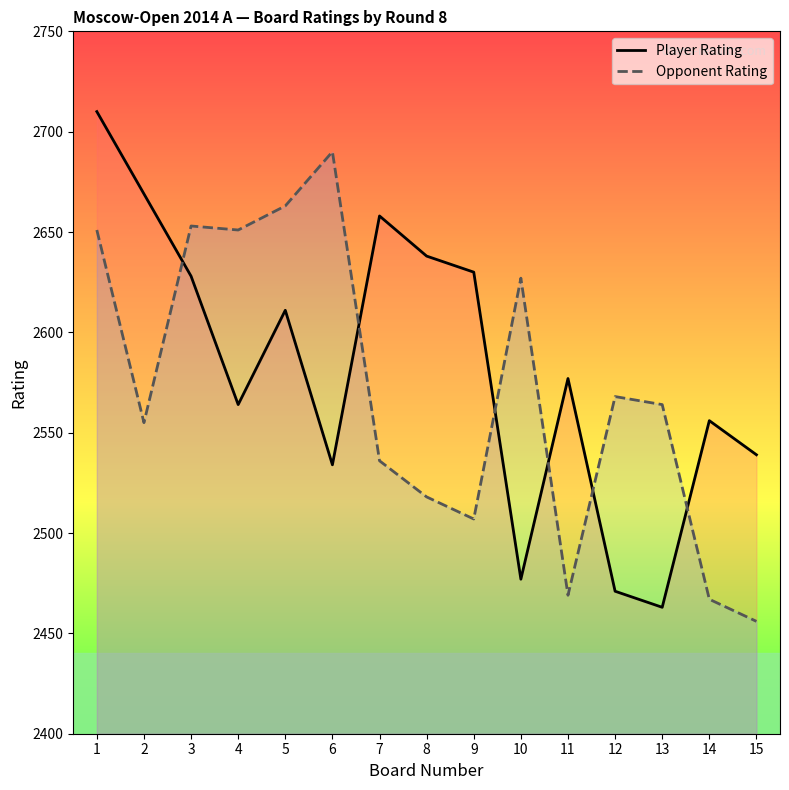

What is the lowest value of the Player Rating series?

2463